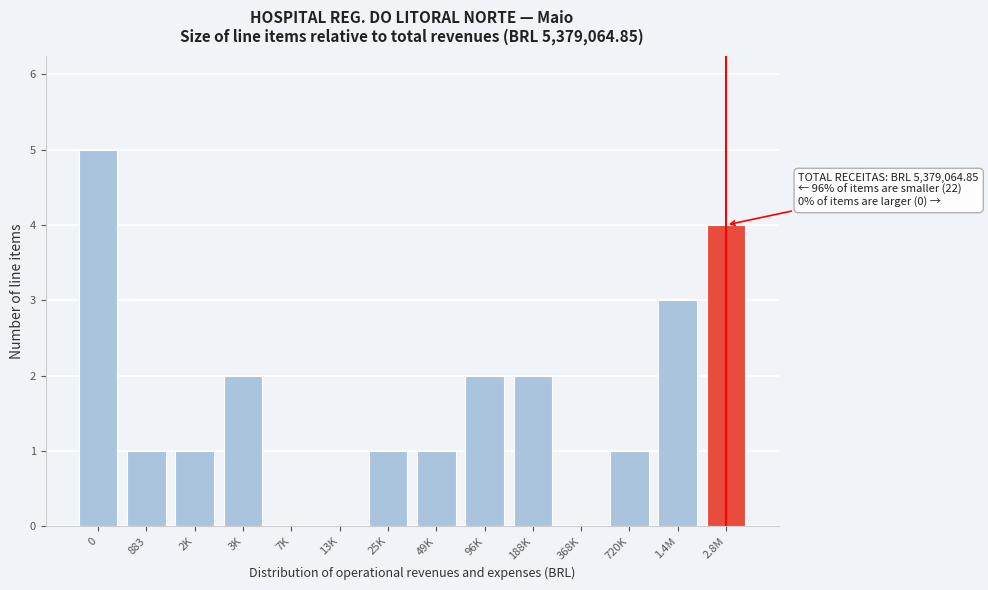

Reading left to right, transcribe all the data shown in this chart.

0=5	883=1	2K=1	3K=2	7K=0	13K=0	25K=1	49K=1	96K=2	188K=2	368K=0	720K=1	1.4M=3	2.8M=4